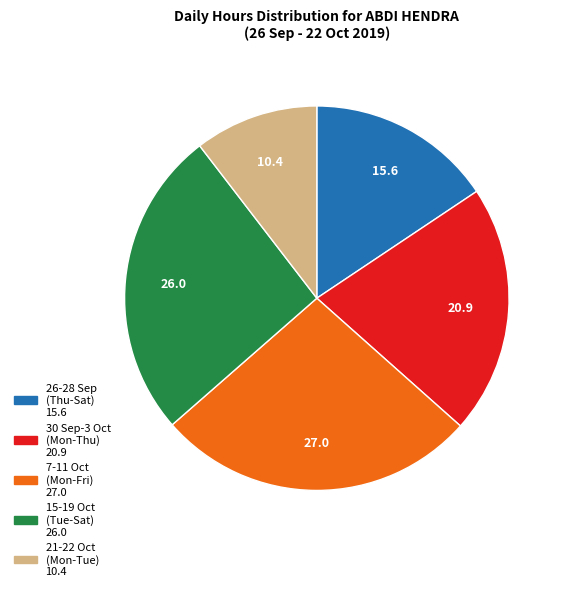

Is there any slice that represents more than half of the pie?

No